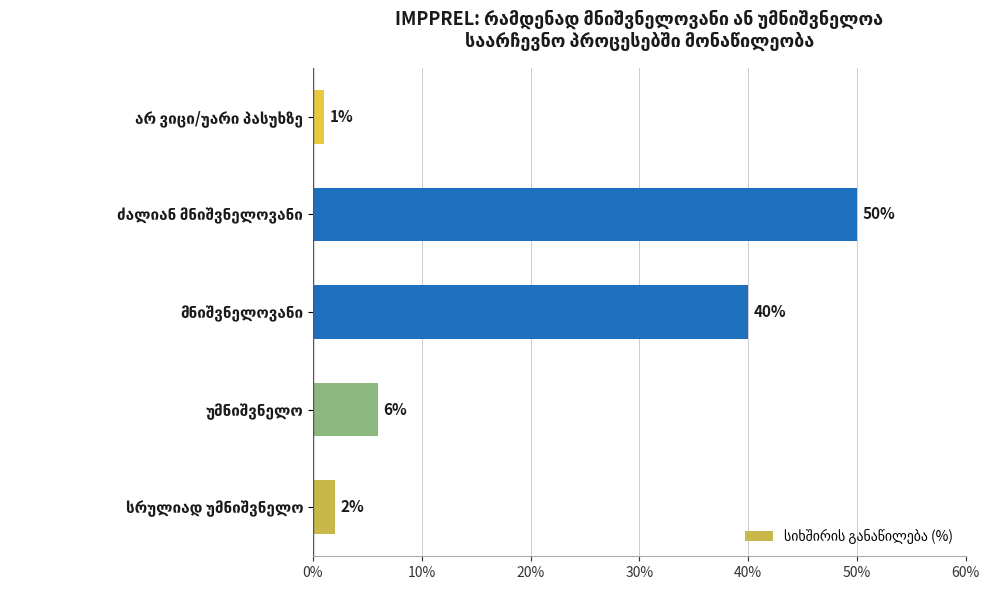

What is the maximum value shown in the chart?

50